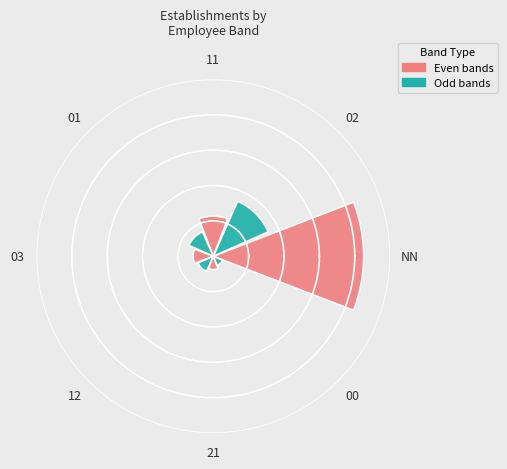

Are the bars horizontal?

No